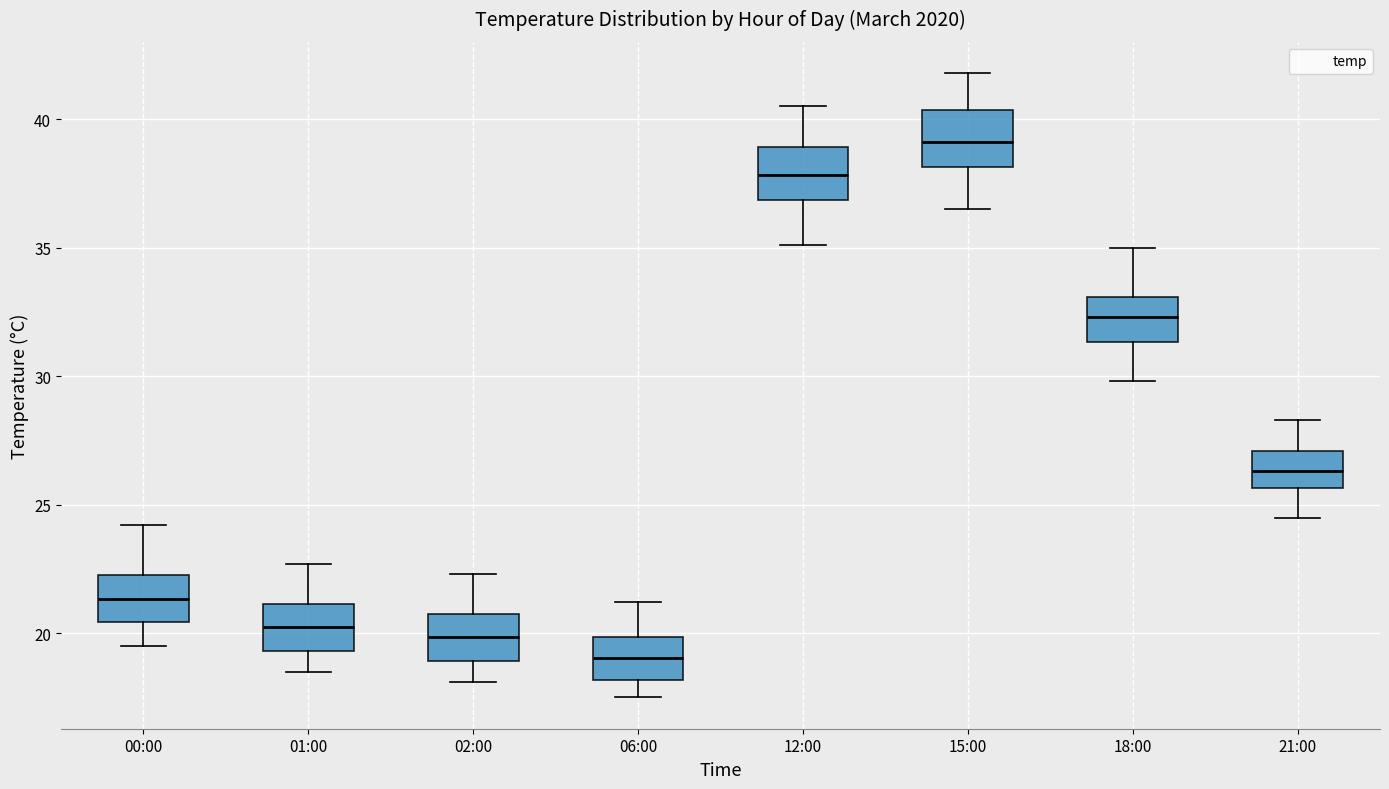

Reading left to right, transcribe this box plot: for each box, give where its median line is, the range the box spans, and where its two whiskers end, as read against the y-axis. The values are not printed on the chart, so give them approximately, as read against the axis.

00:00: median 21.5, box 20.5 to 22.5, whiskers 19.5 to 24.0
01:00: median 20.5, box 19.5 to 21.0, whiskers 18.5 to 22.5
02:00: median 20.0, box 19.0 to 21.0, whiskers 18.0 to 22.5
06:00: median 19.0, box 18.0 to 20.0, whiskers 17.5 to 21.0
12:00: median 38.0, box 37.0 to 39.0, whiskers 35.0 to 40.5
15:00: median 39.0, box 38.0 to 40.5, whiskers 36.5 to 42.0
18:00: median 32.5, box 31.5 to 33.0, whiskers 30.0 to 35.0
21:00: median 26.5, box 25.5 to 27.0, whiskers 24.5 to 28.5